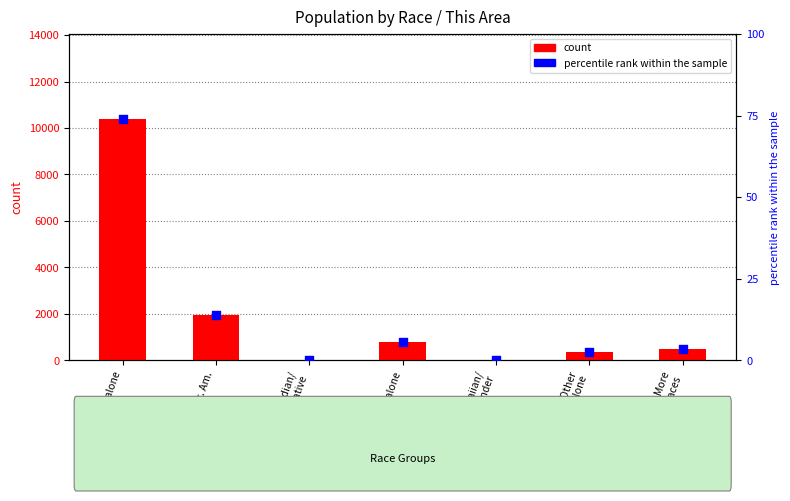

What are all the series names shown in the legend?

count, percentile rank within the sample